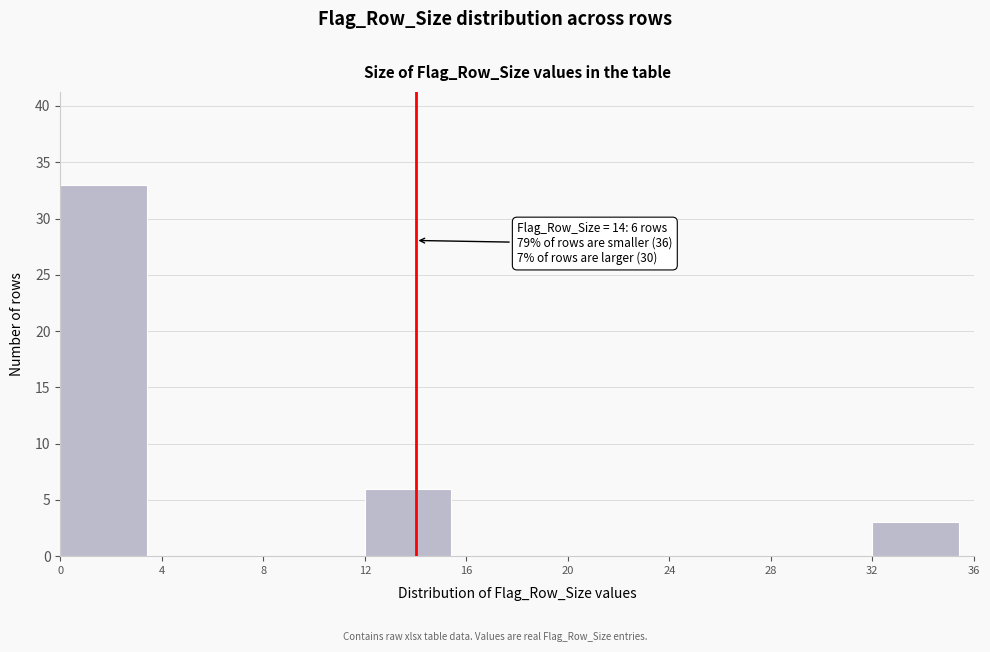

Which range on the x-axis has the tallest bar?

0 to 4